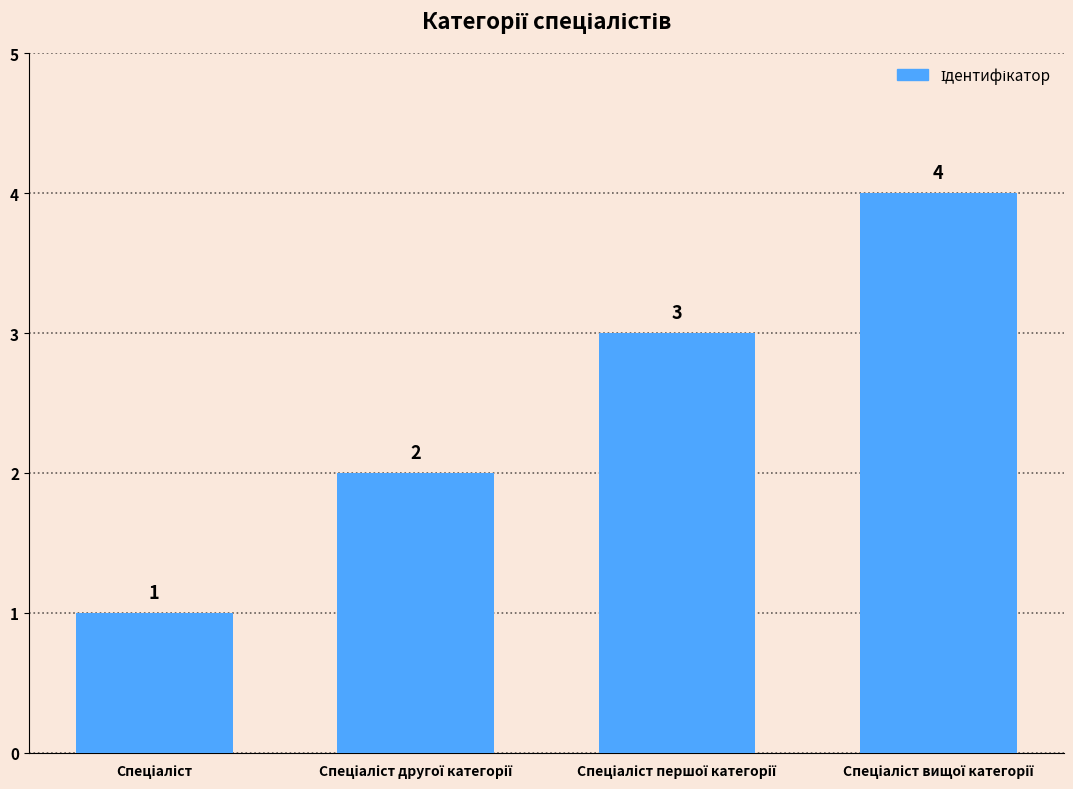

What is the difference between the second highest and minimum values?

2